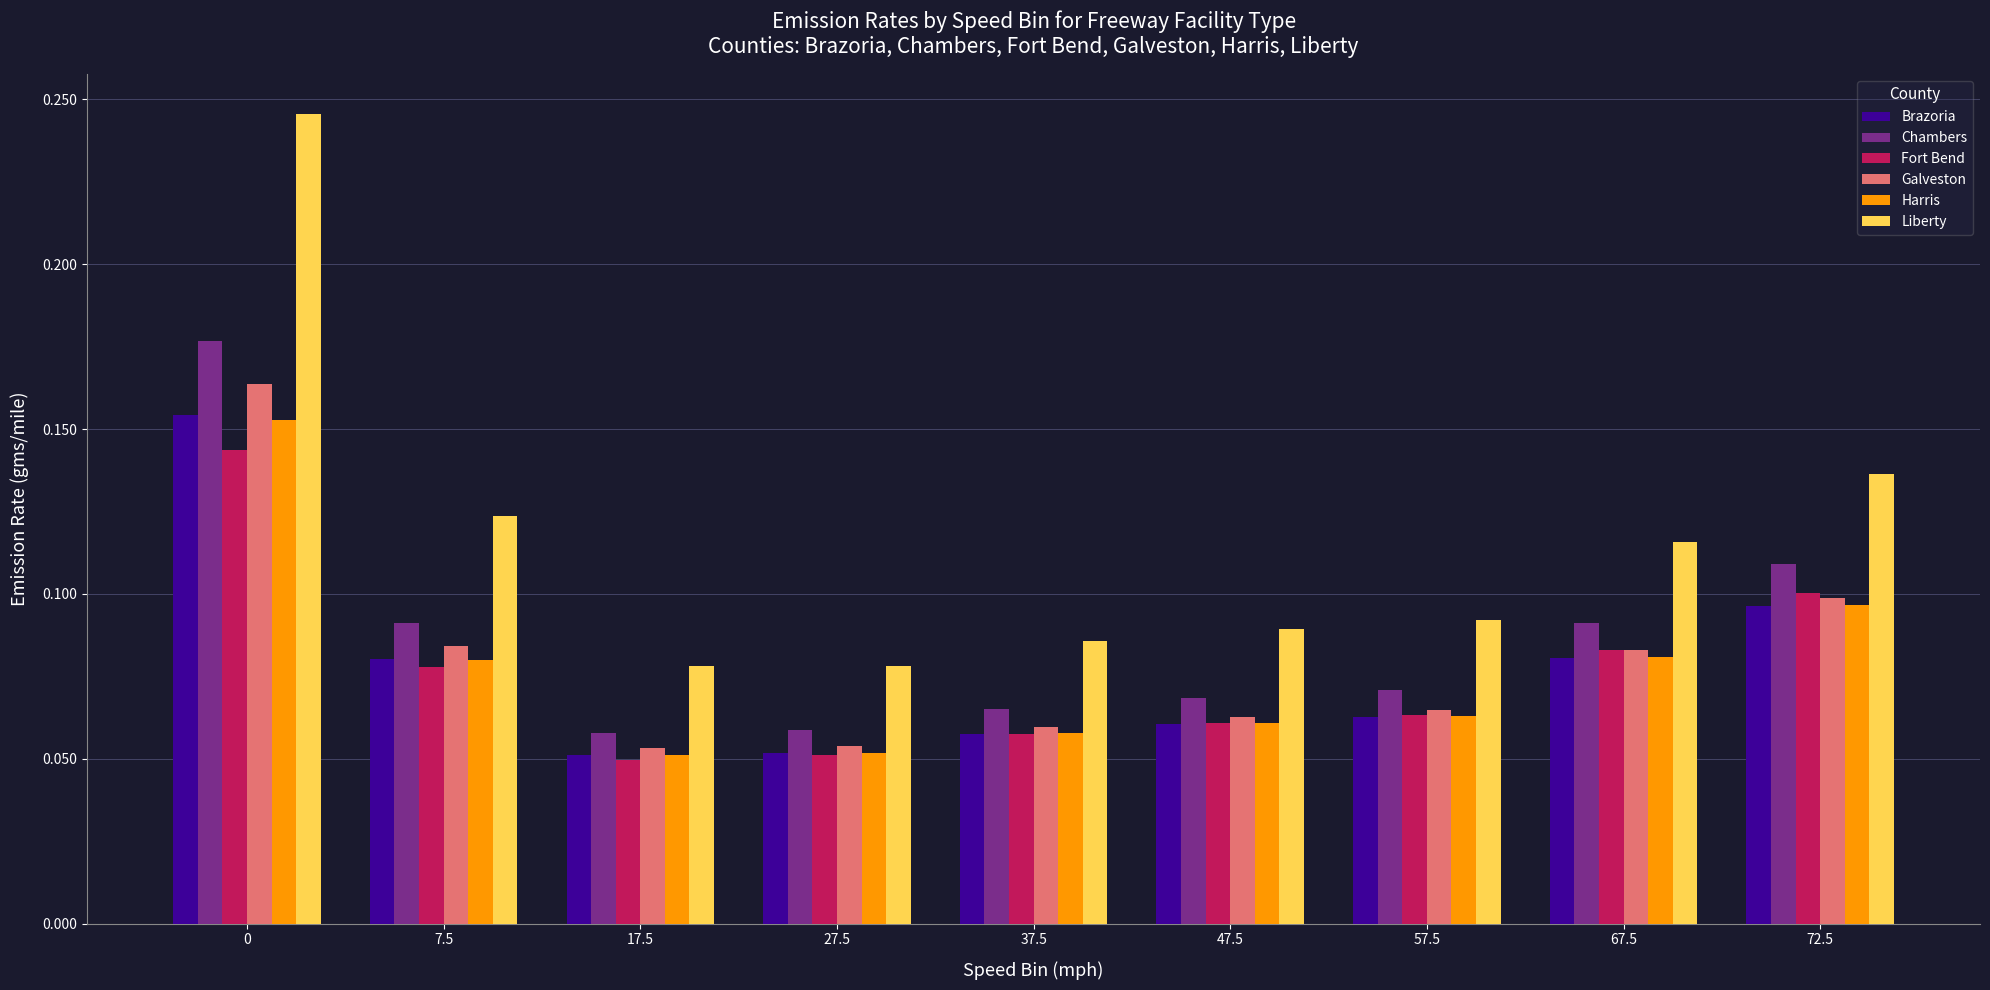

The value of Galveston at 72.5 is 0.2. True or false?

False